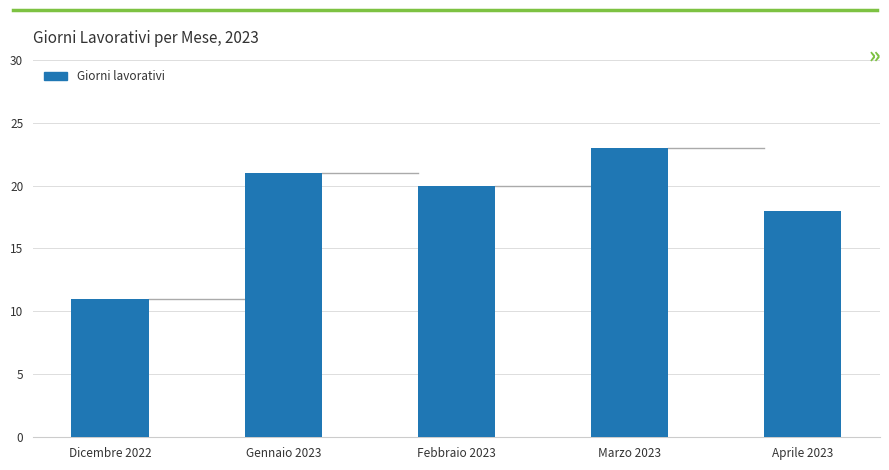

True or false: the data shows 18 at Dicembre 2022.

False